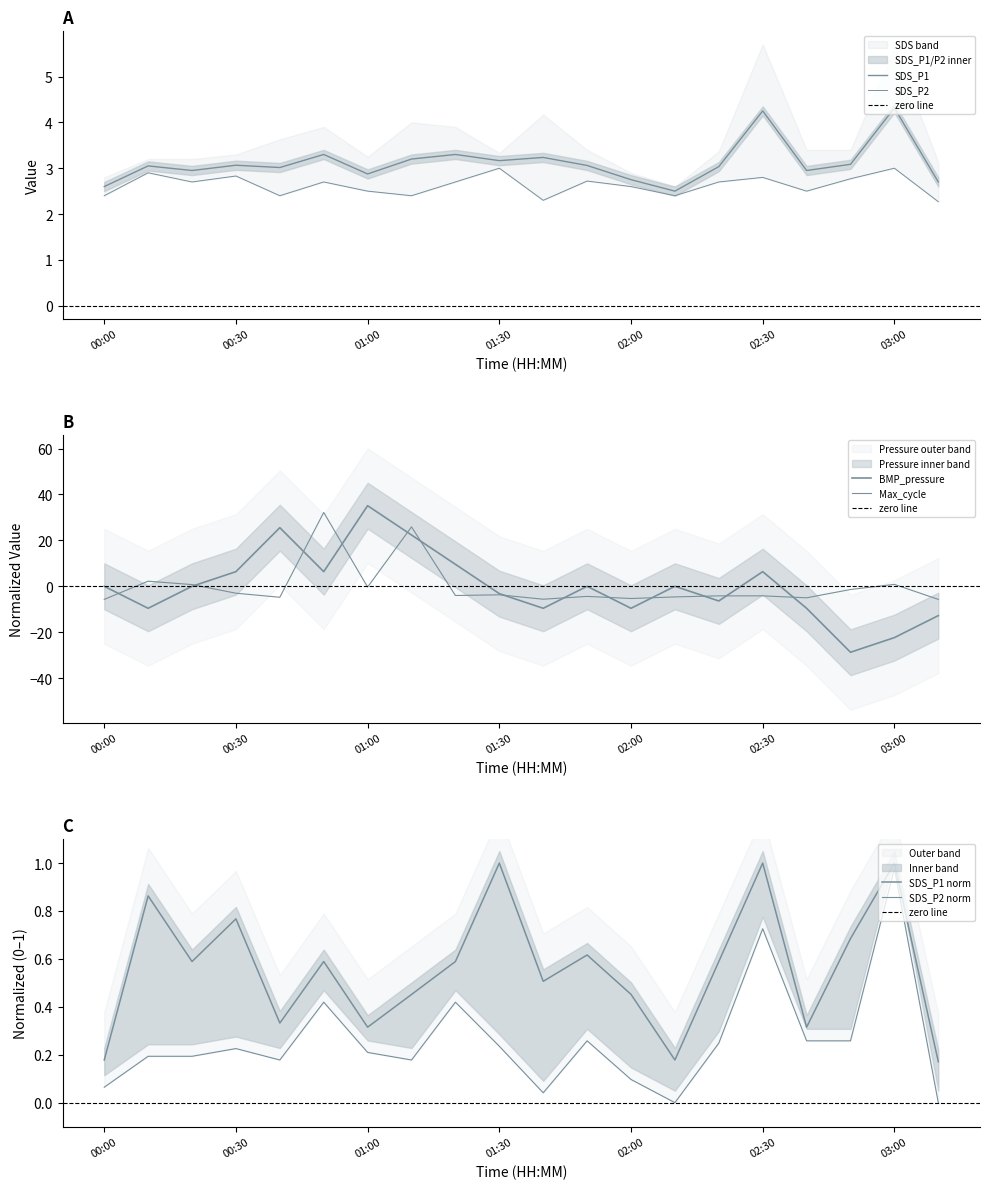

What is the value of the Max_cycle point at the 3rd from the left?

0.8